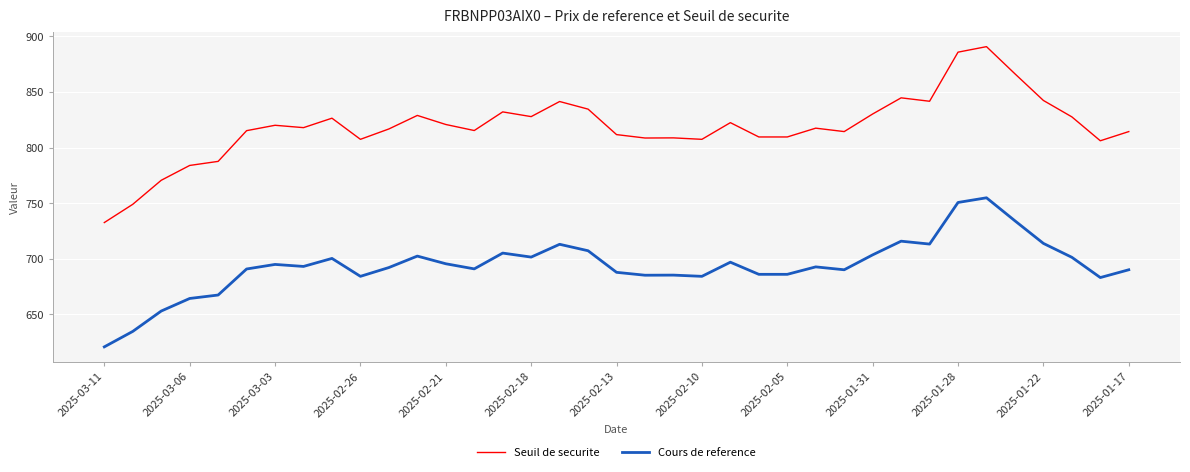

True or false: Seuil de securite and Cours de reference intersect in this chart.

False